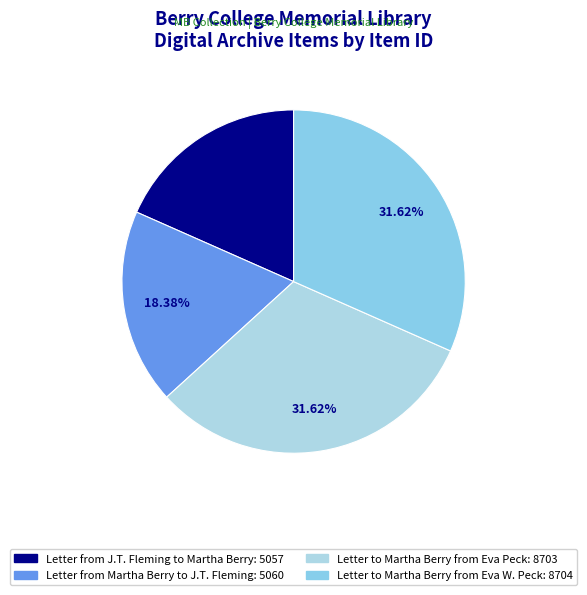

How many slices are in this pie chart?

4